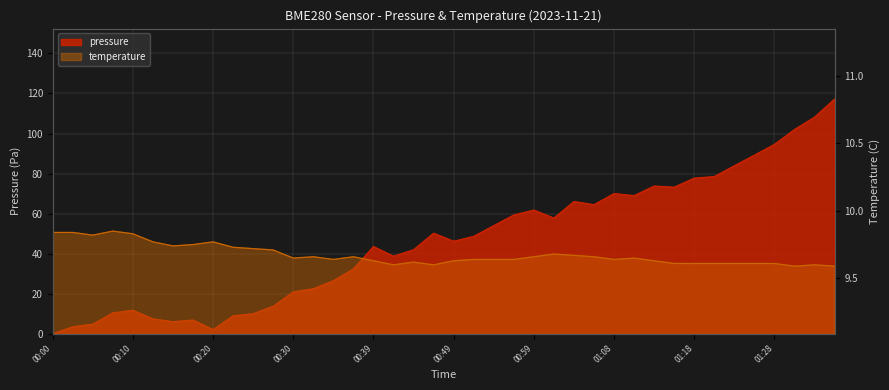

What value does the data have at 01:30?

102.0